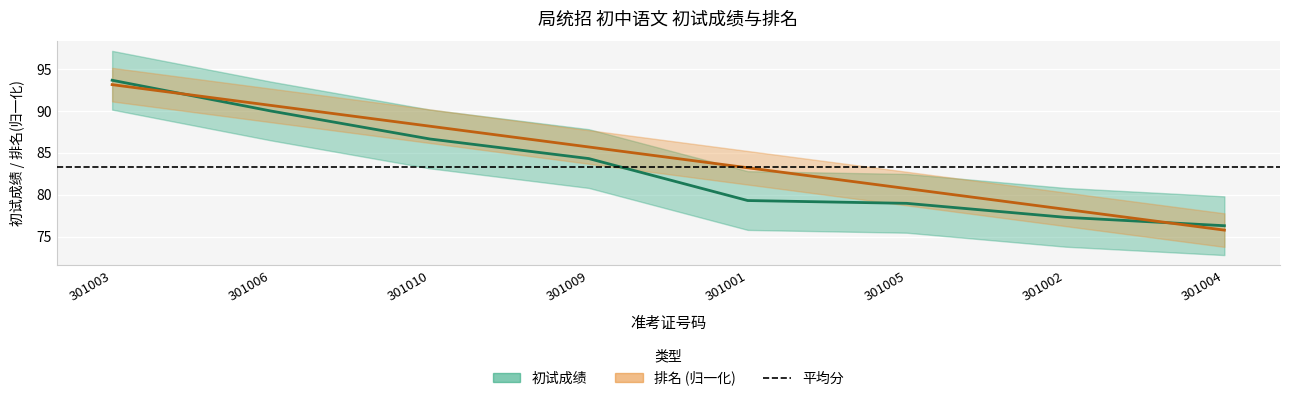

How many values in the 初试成绩 series exceed 84?

4